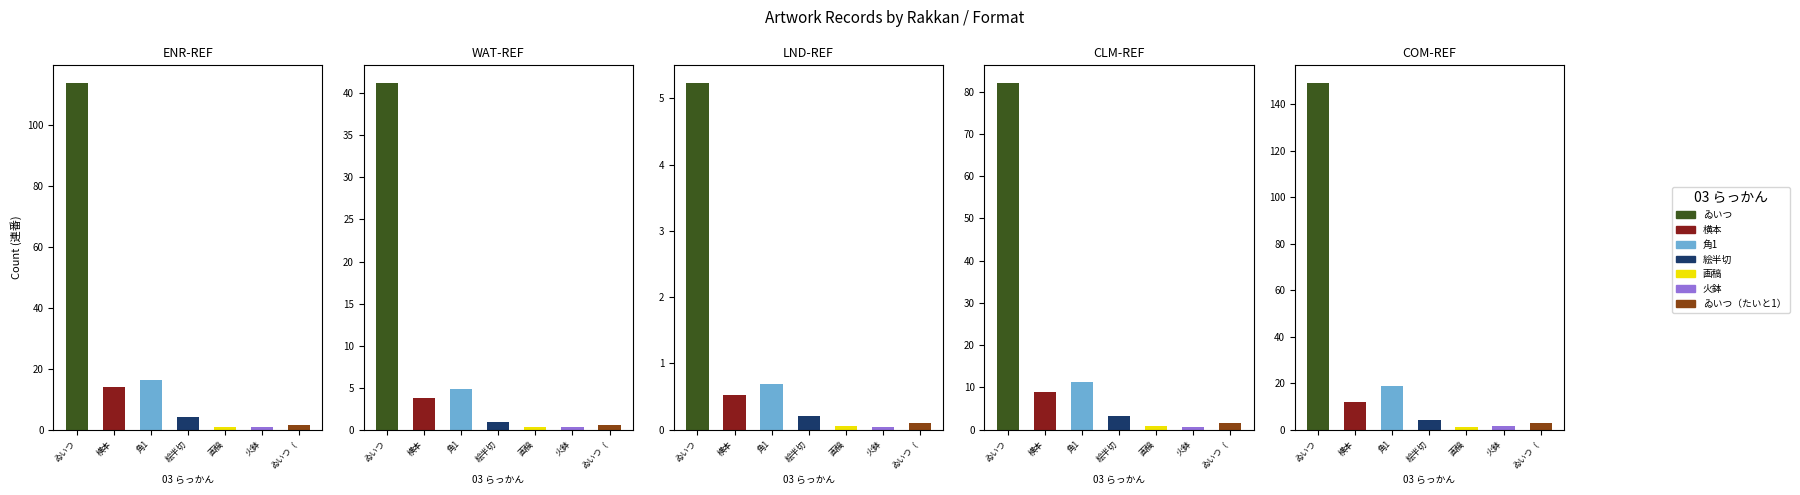

List the labels in order of value, largest first.

ゐいつ, 横本, 角1, 絵半切, 画稿, 無款（ゐいつ）, 火鉢